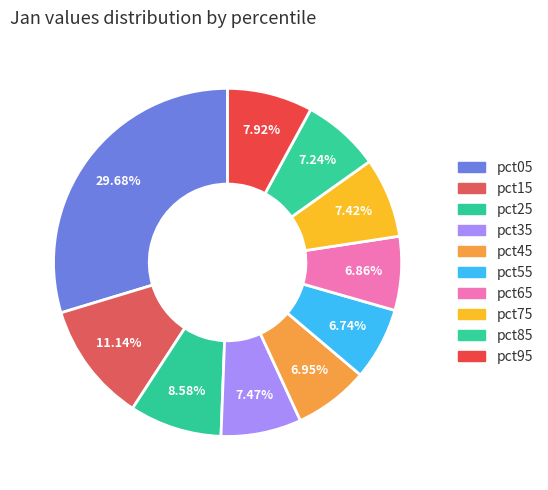

How many segments does this pie chart have?

10